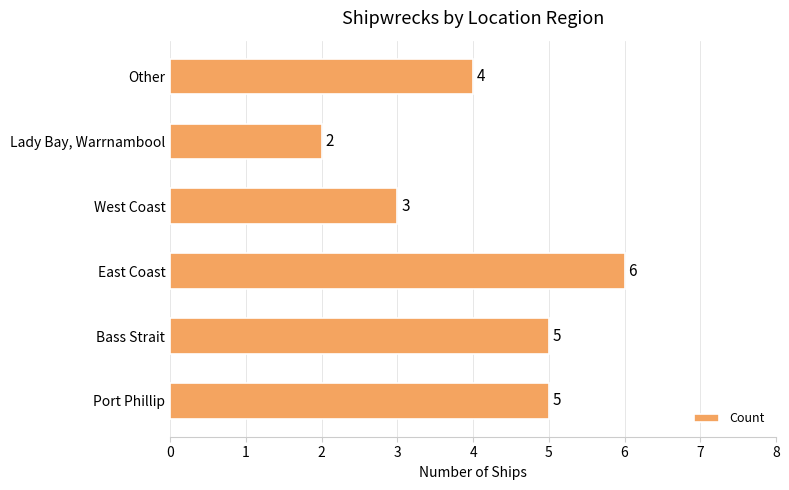

True or false: the data shows 5 at Bass Strait.

True